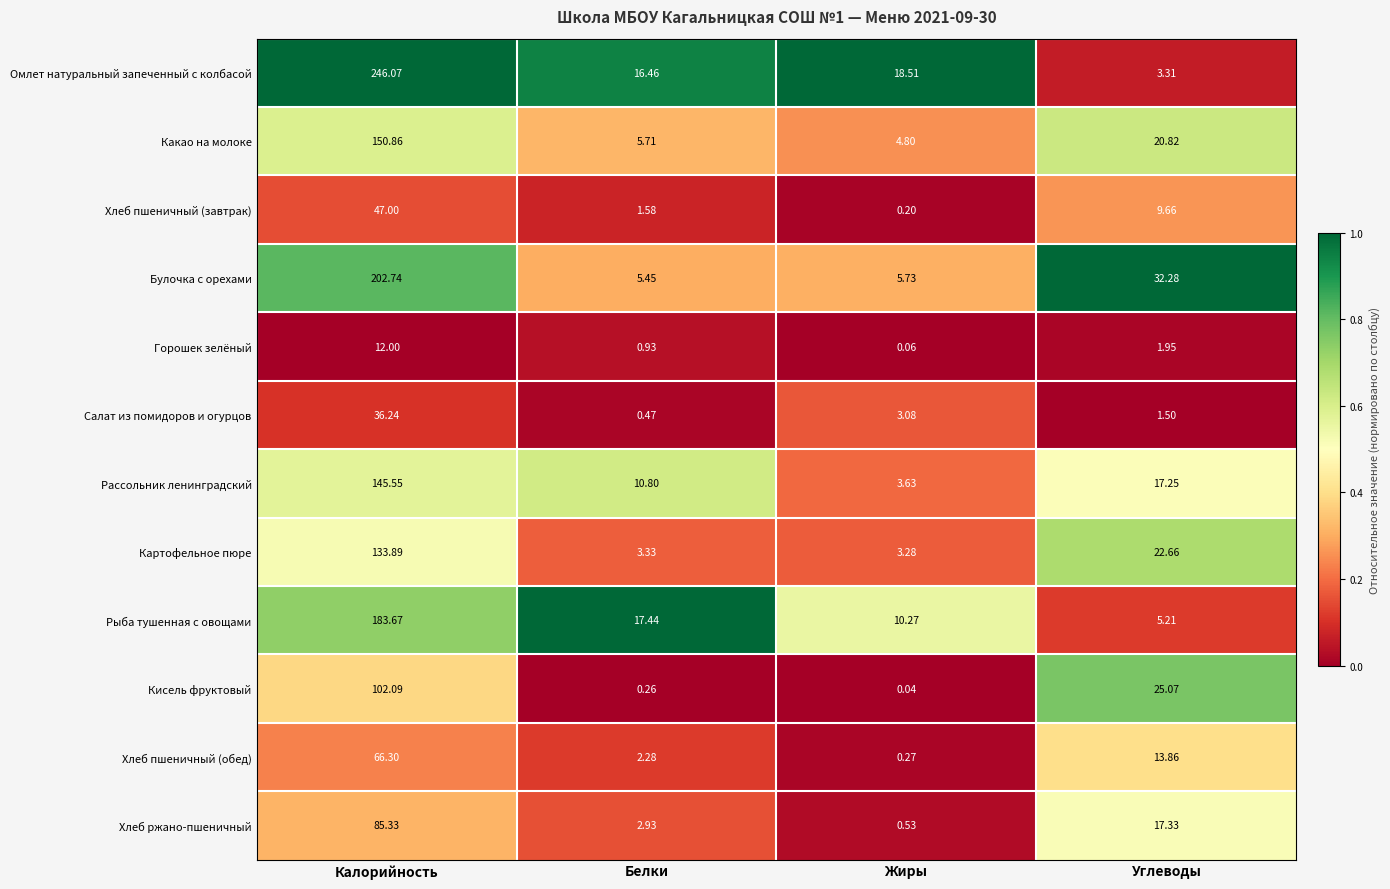

Rank the series by their maximum value, from lowest to highest.

Горошек зелёный, Салат из помидоров и огурцов, Хлеб пшеничный (завтрак), Хлеб пшеничный (обед), Хлеб ржано-пшеничный, Кисель фруктовый, Картофельное пюре, Рассольник ленинградский, Какао на молоке, Рыба тушенная с овощами, Булочка с орехами, Омлет натуральный запеченный с колбасой